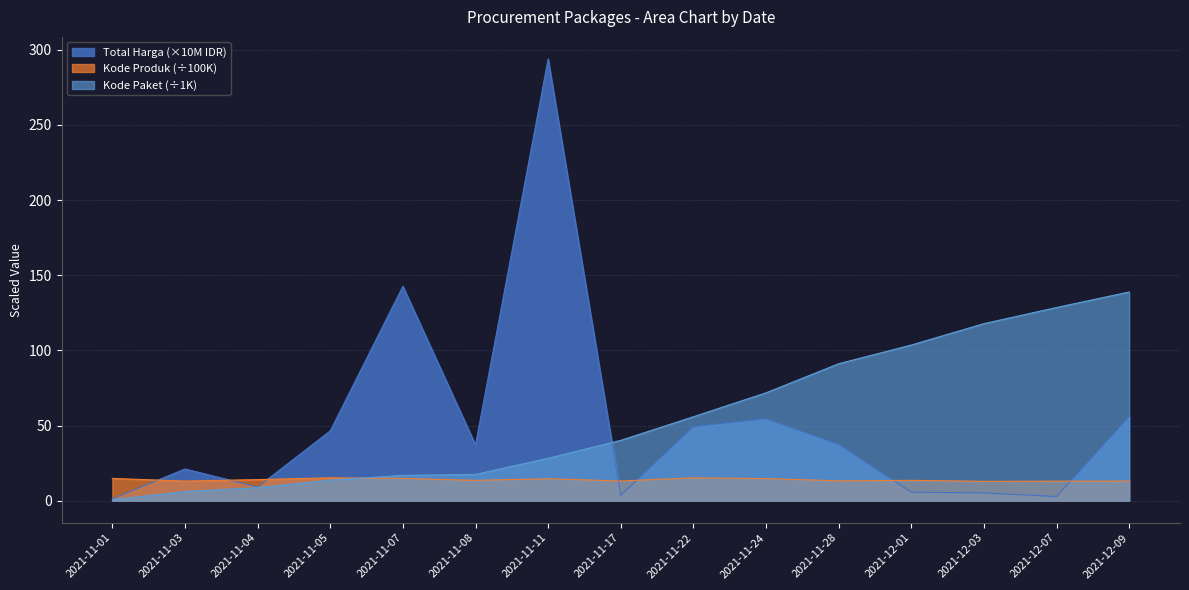

What is the label of the 1st point from the left?

2021-11-01